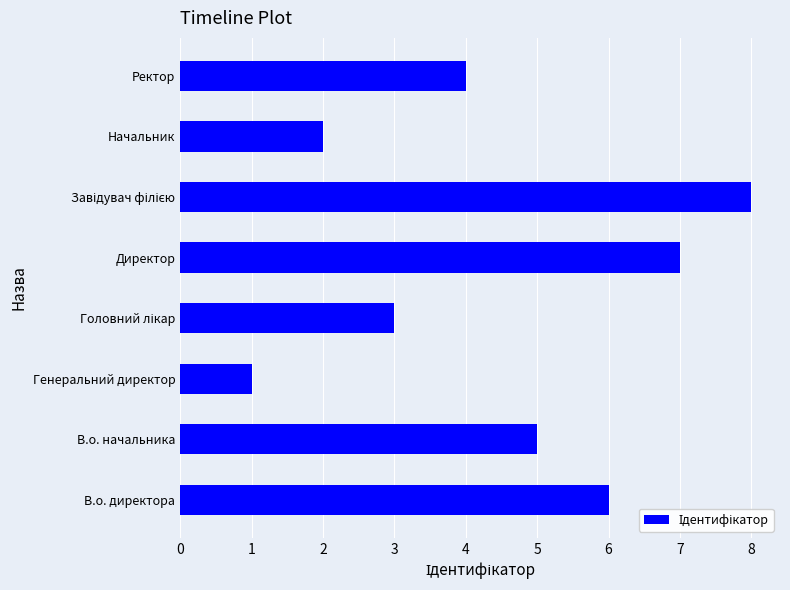

At which label is the value closest to 4?

Ректор